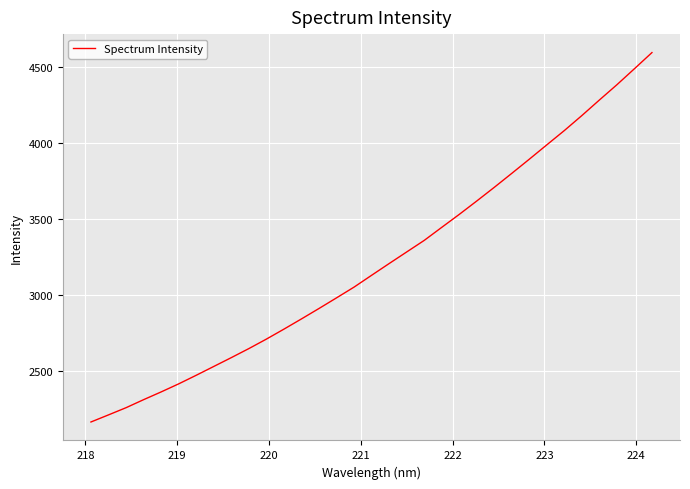

What is the minimum value shown in the chart?

2167.9